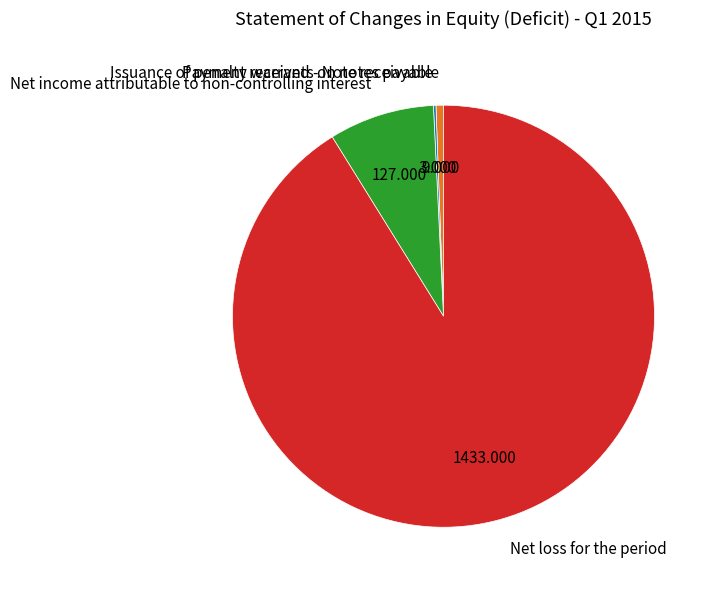

What is the ratio of the value at Net income attributable to non-controlling interest to the value at Issuance of penalty warrants on notes payable?

14.1